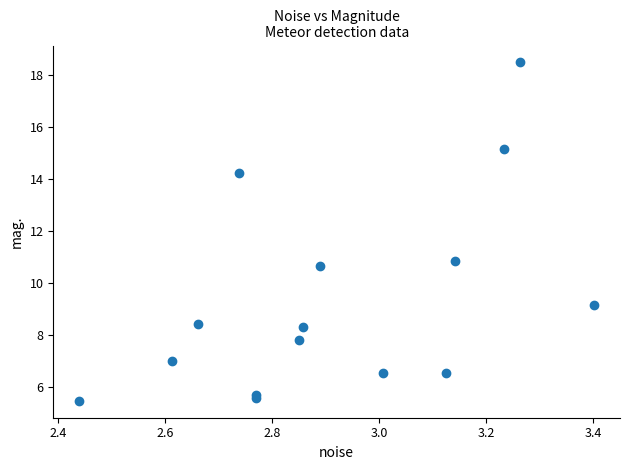

What Y value in the scatter plot is closest to 11?

10.8